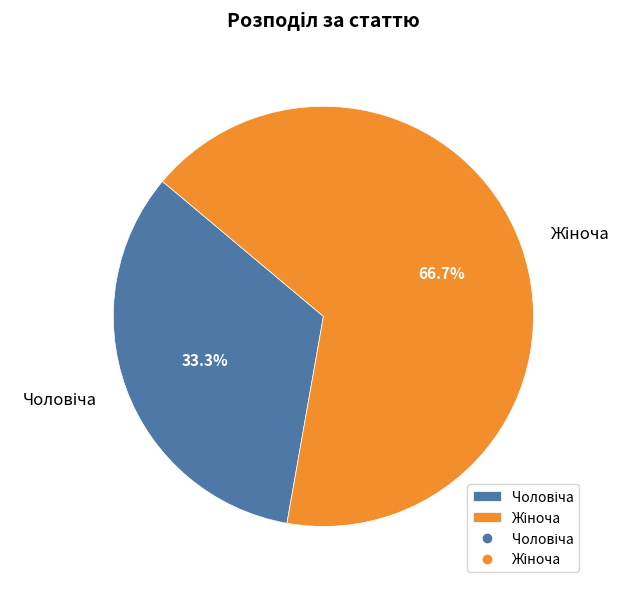

Is there any slice that represents more than half of the pie?

Yes